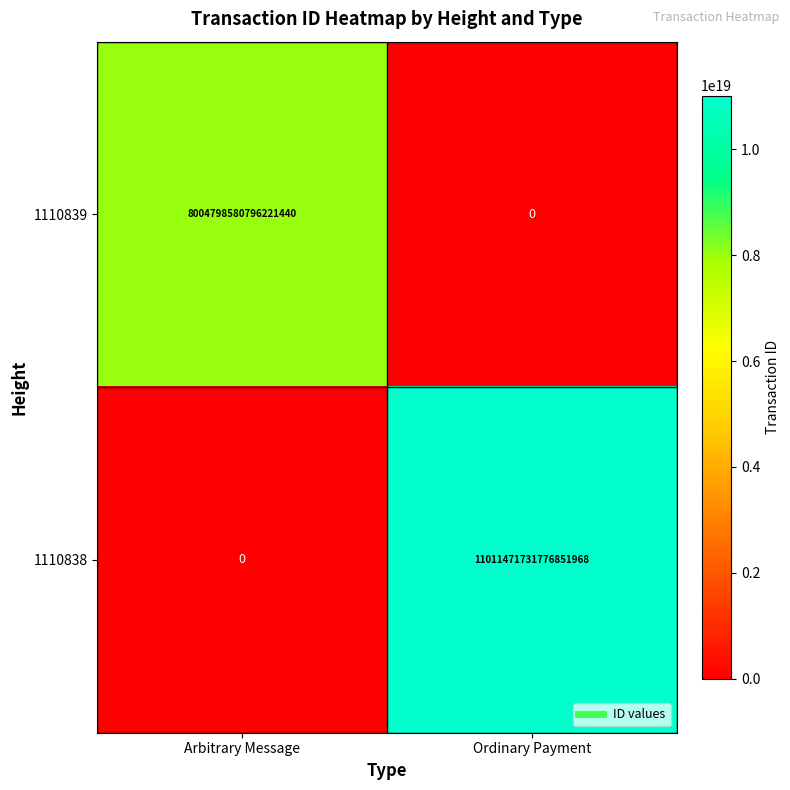

Between Arbitrary Message and Ordinary Payment, which series saw the biggest shift?

1110838